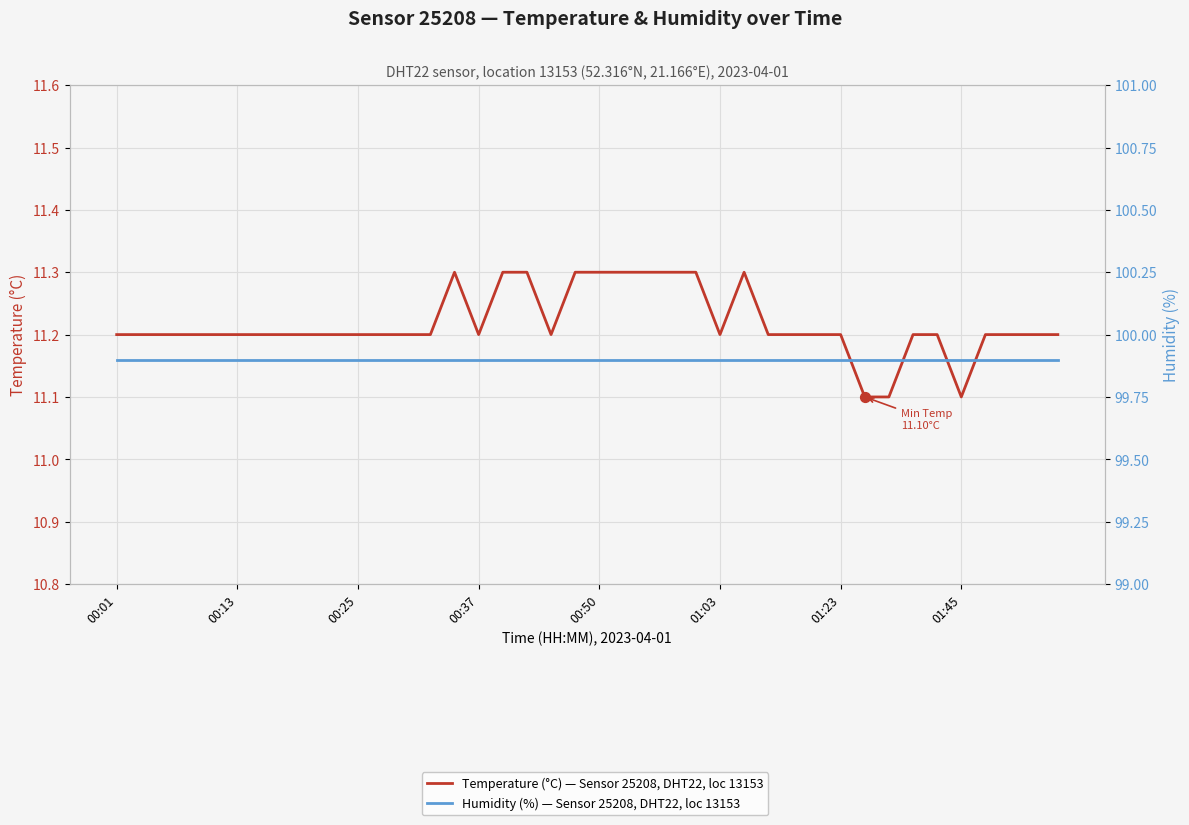

Which series reaches the minimum Y coordinate?

Temperature (°C) — Sensor 25208, DHT22, loc 13153